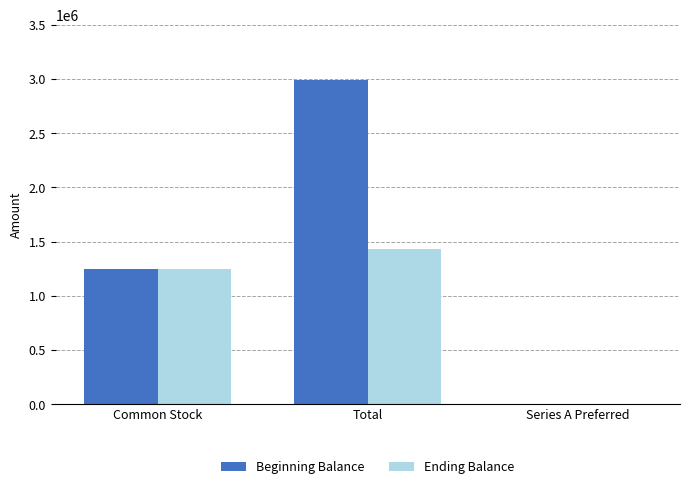

Which series changed the most between Common Stock and Series A Preferred?

Ending Balance